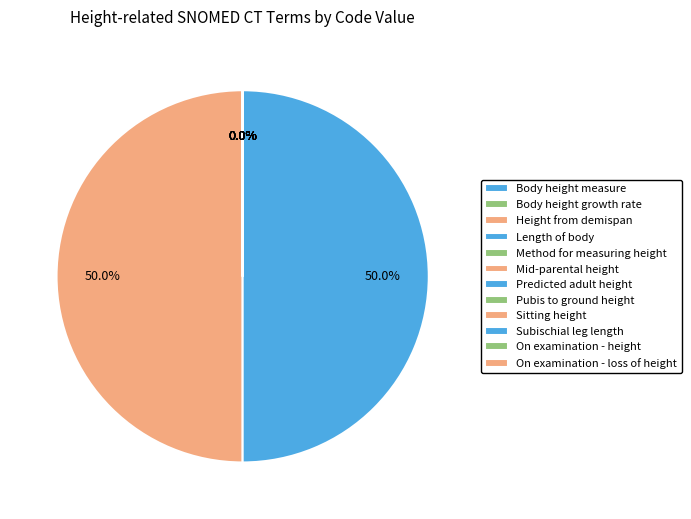

Count the number of slices in the pie.

12